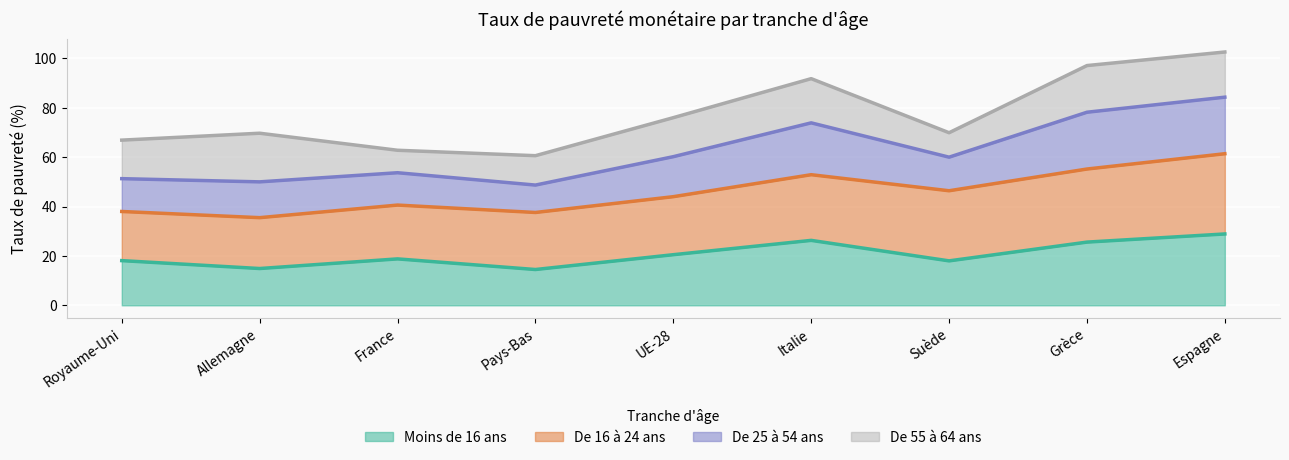

Does the chart display data point markers on the line(s)?

No